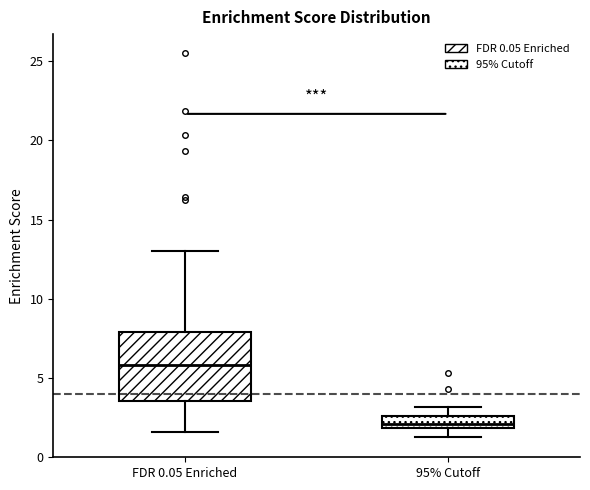

Which box is the tallest, from its lower edge to its upper edge?

FDR 0.05 Enriched